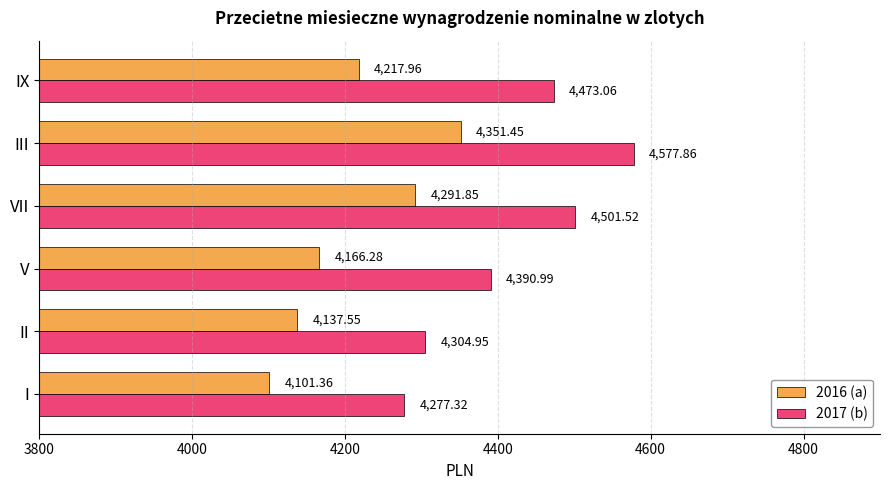

What is the difference between the second highest and minimum values in the 2016 (a) series?

190.5